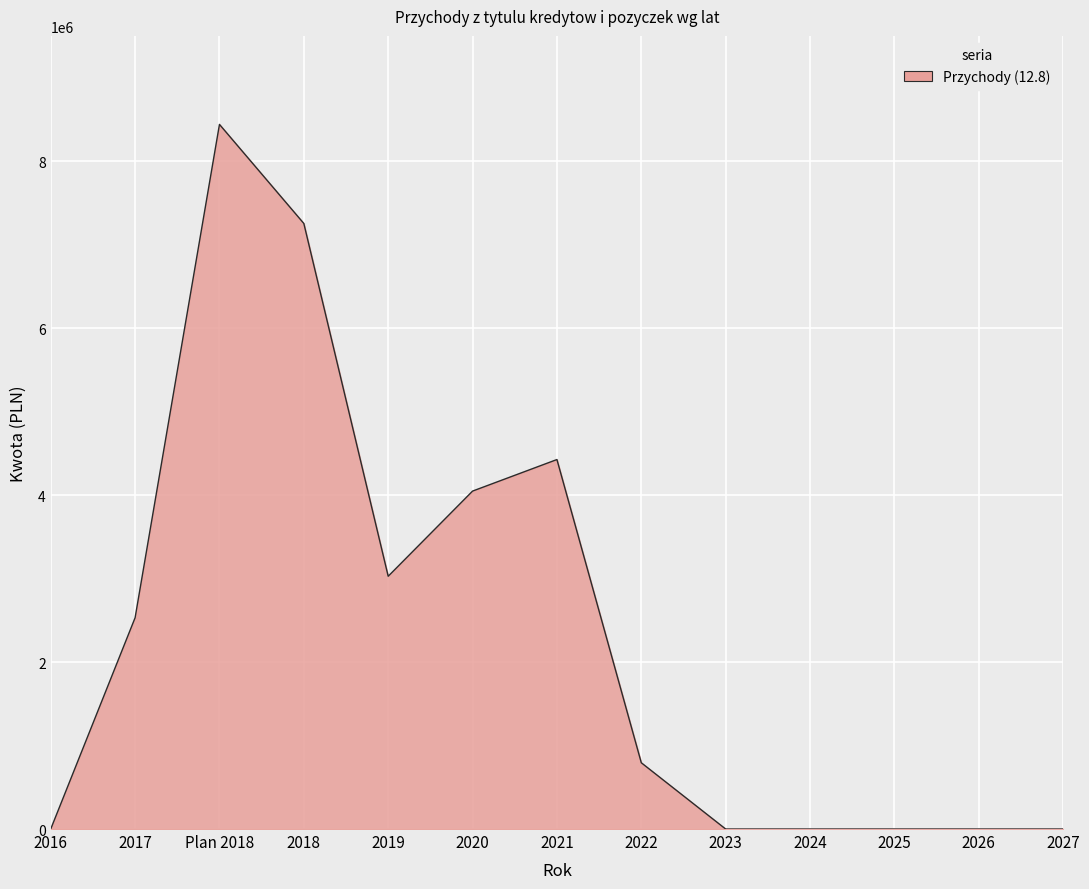

Where does the data first go above 793791?

2017